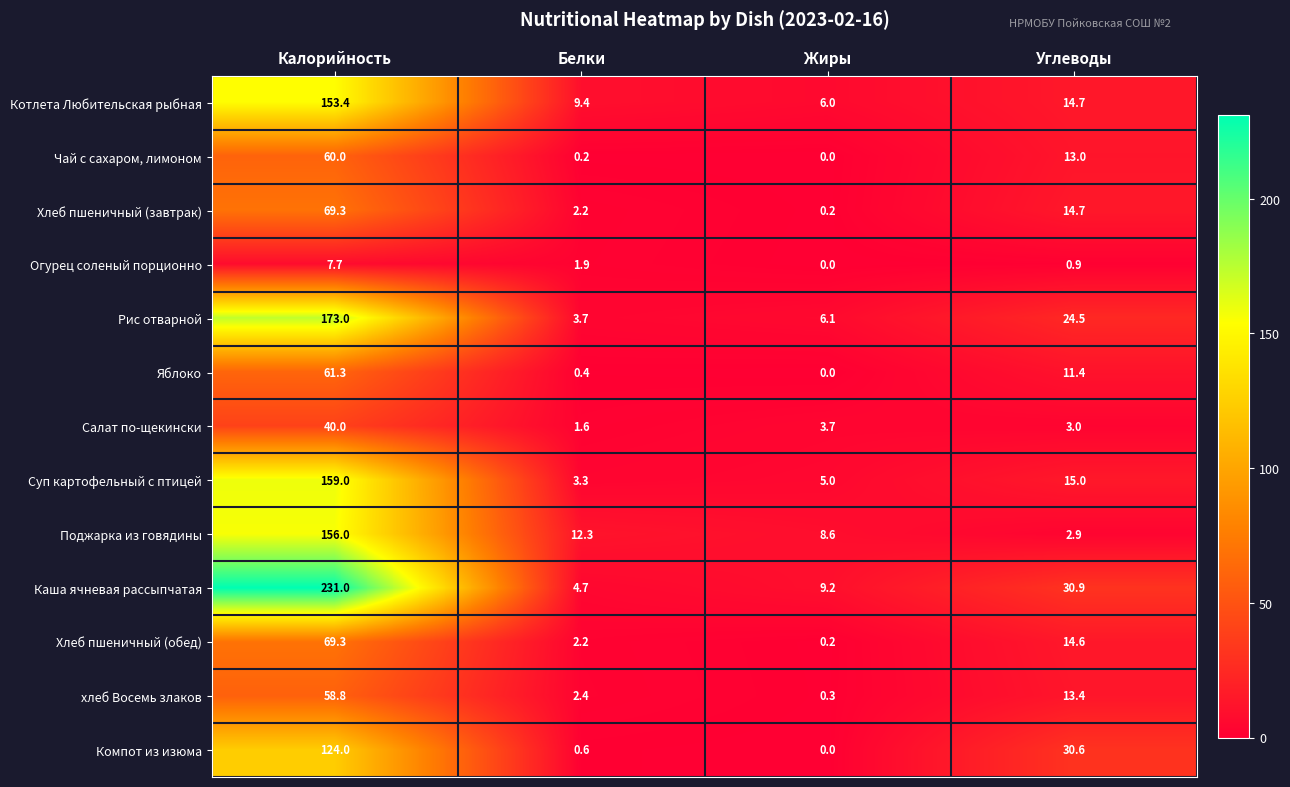

Is it true that Поджарка из говядины equals 156.0 at Калорийность?

True